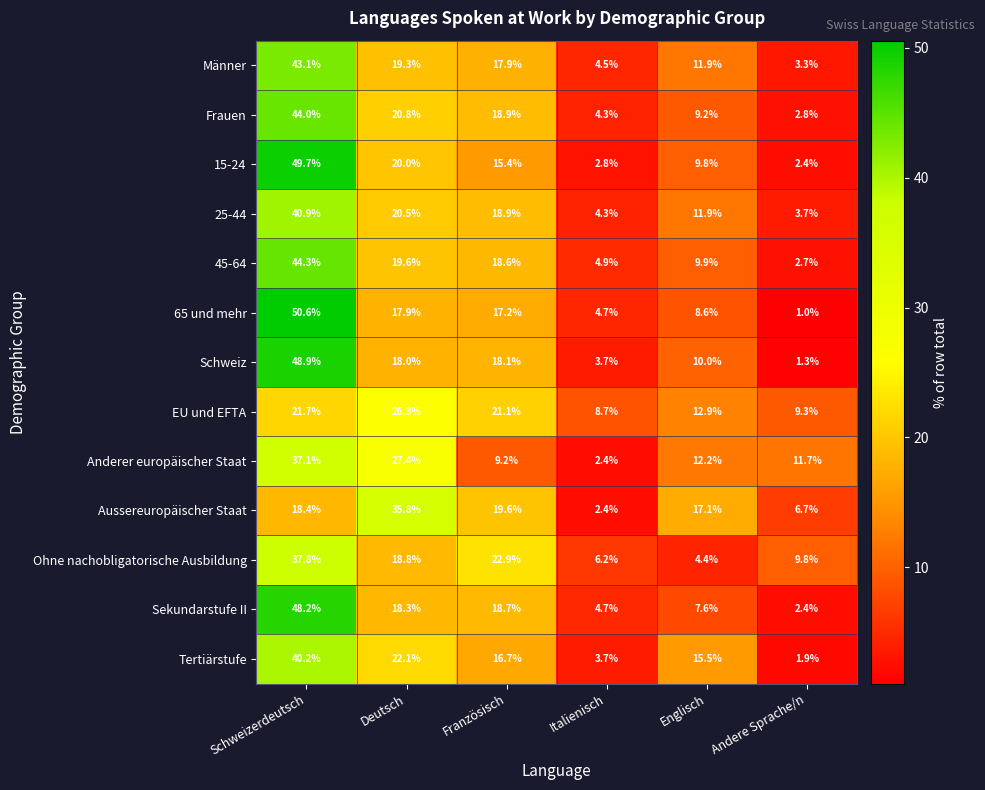

At how many categories does at least one series exceed 31?

2